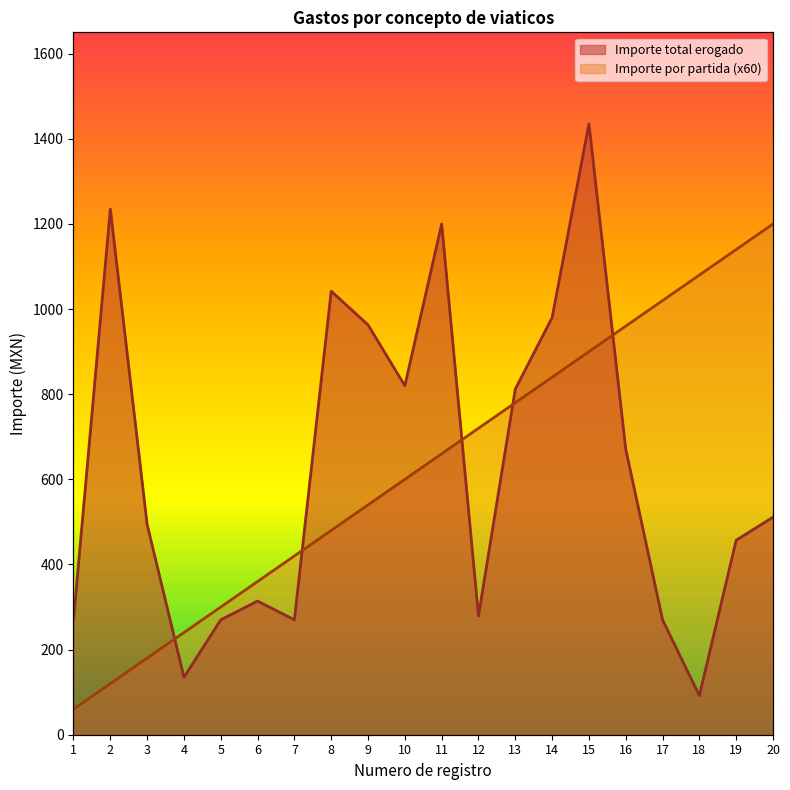

Which category has the lowest value in the Importe por partida series?

1